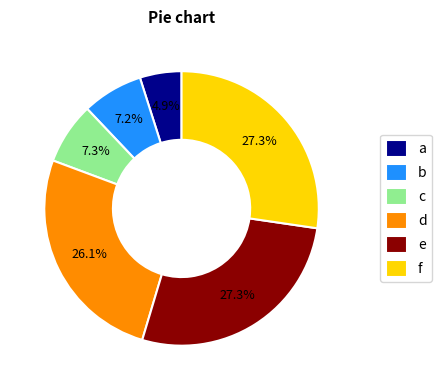

Which has a higher value, c or e?

e